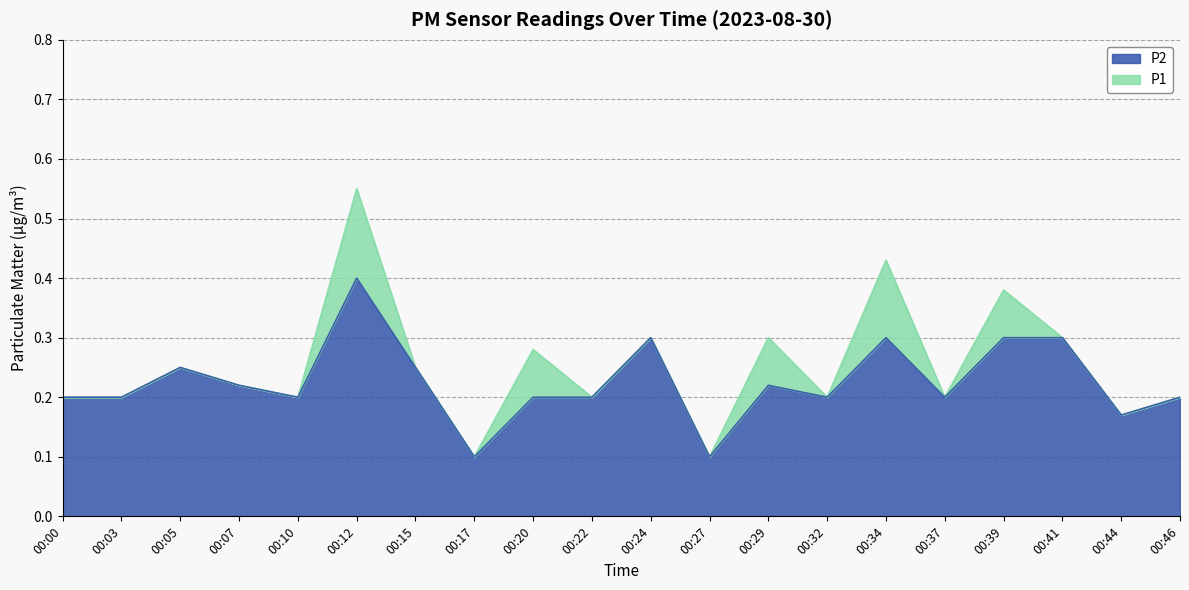

True or false: P2 has a value of 0.2 at 00:32.

True